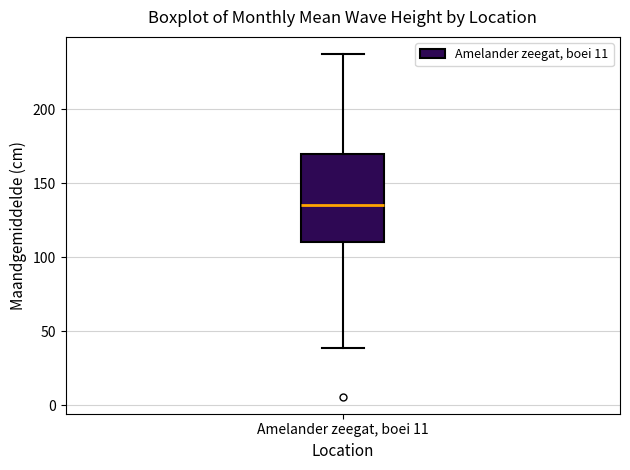

Where does the lower whisker of the box for Amelander zeegat, boei 11 end on the y-axis? The values are not printed on the chart, so give them approximately, as read against the axis.

40